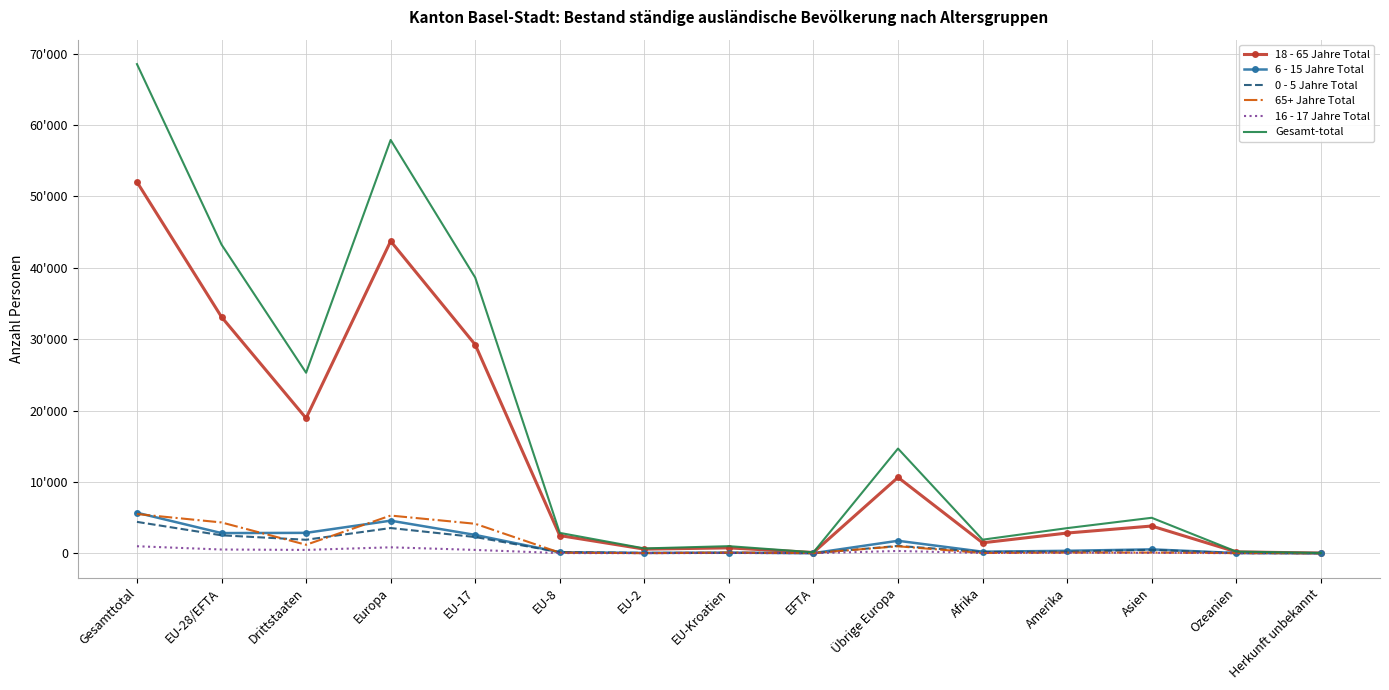

True or false: 18 - 65 Jahre Total and 65+ Jahre Total intersect in this chart.

False